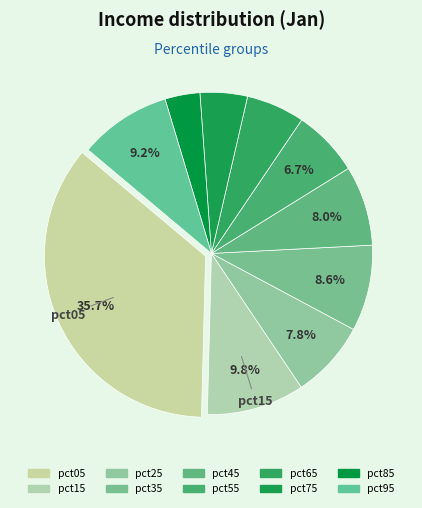

How many slices are in this pie chart?

10